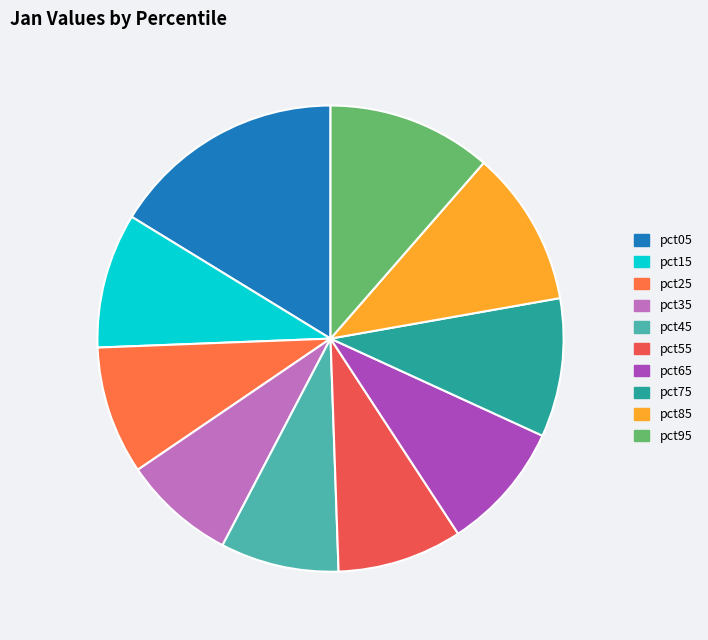

How many segments does this pie chart have?

10